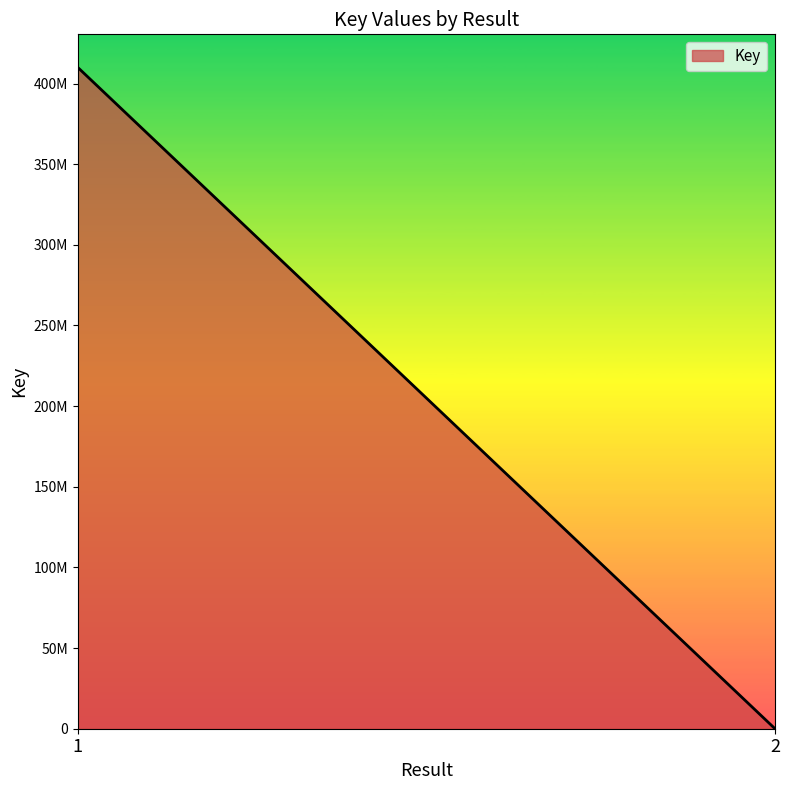

Reading left to right, transcribe all the data shown in this chart.

1=410023590	=410023590	2=5750	=5750